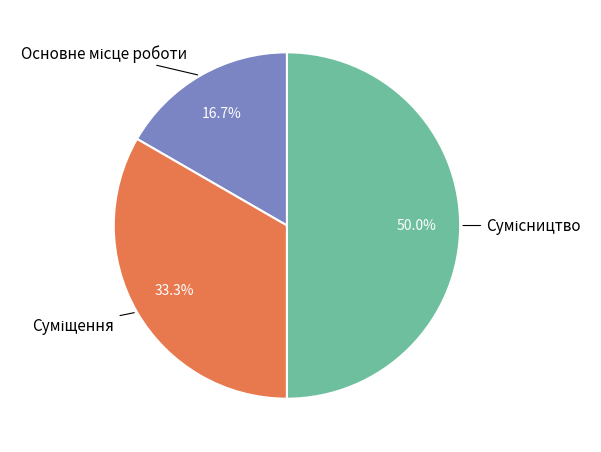

Count the number of slices in the pie.

3